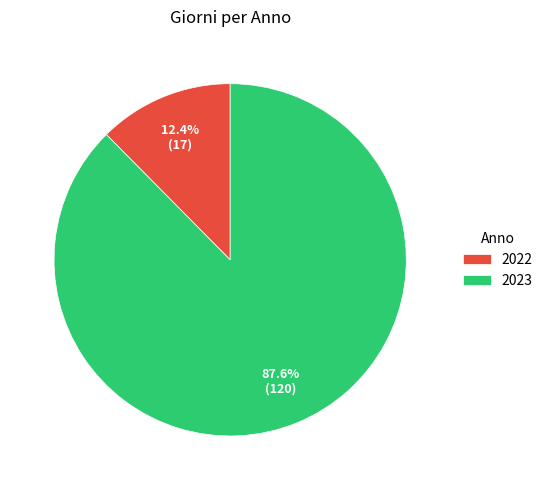

To the nearest percent, what is the difference between the largest and smallest slice percentages?

75%